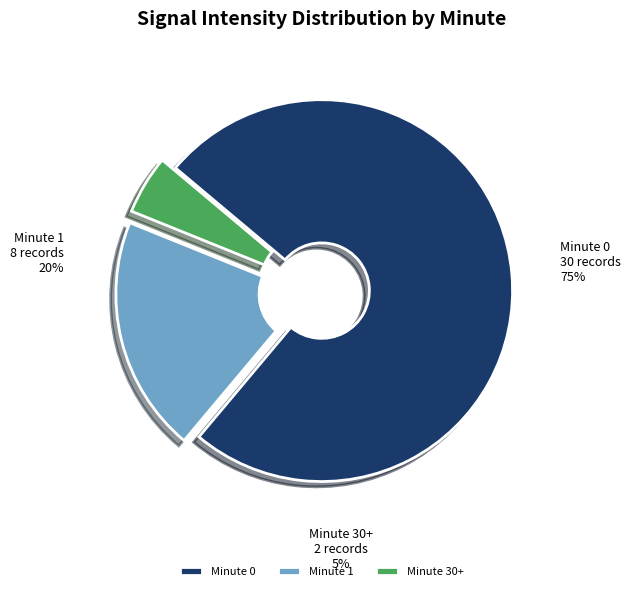

Rank the categories by value from lowest to highest.

Minute 30+, Minute 1, Minute 0